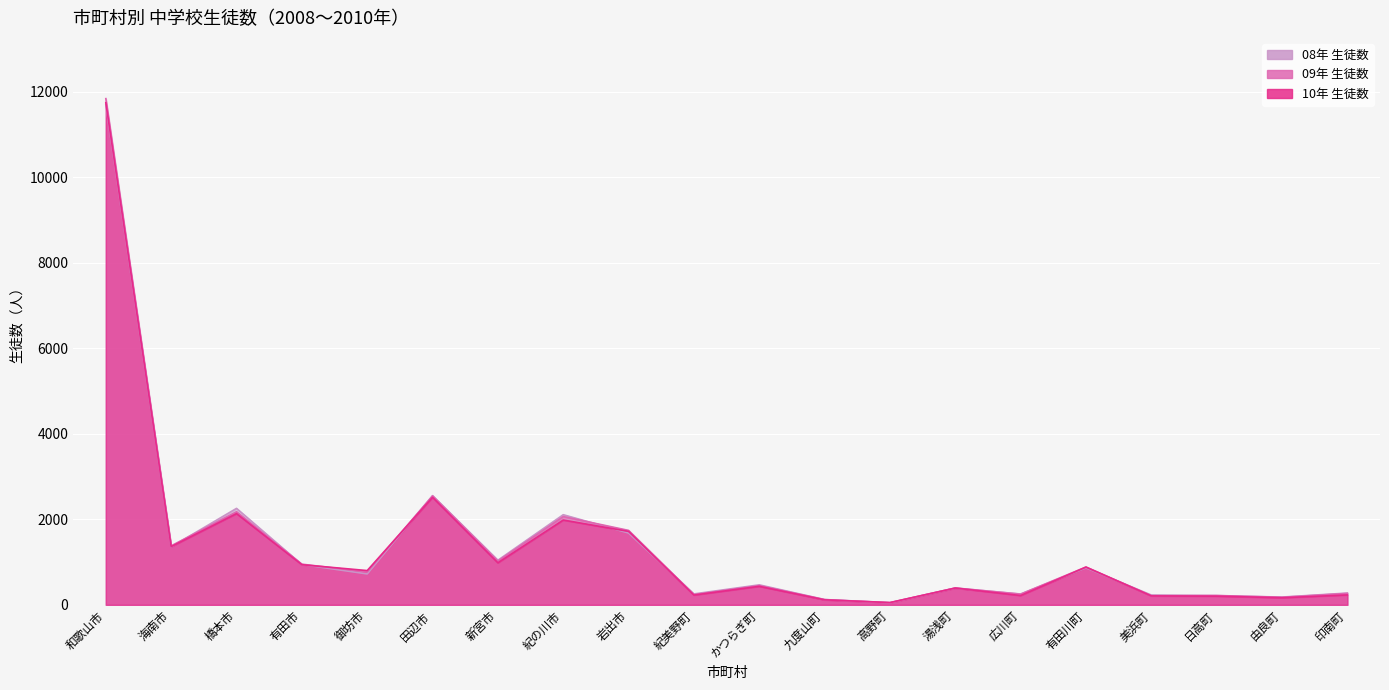

Where does the 10年 生徒数 series first go above 802?

和歌山市